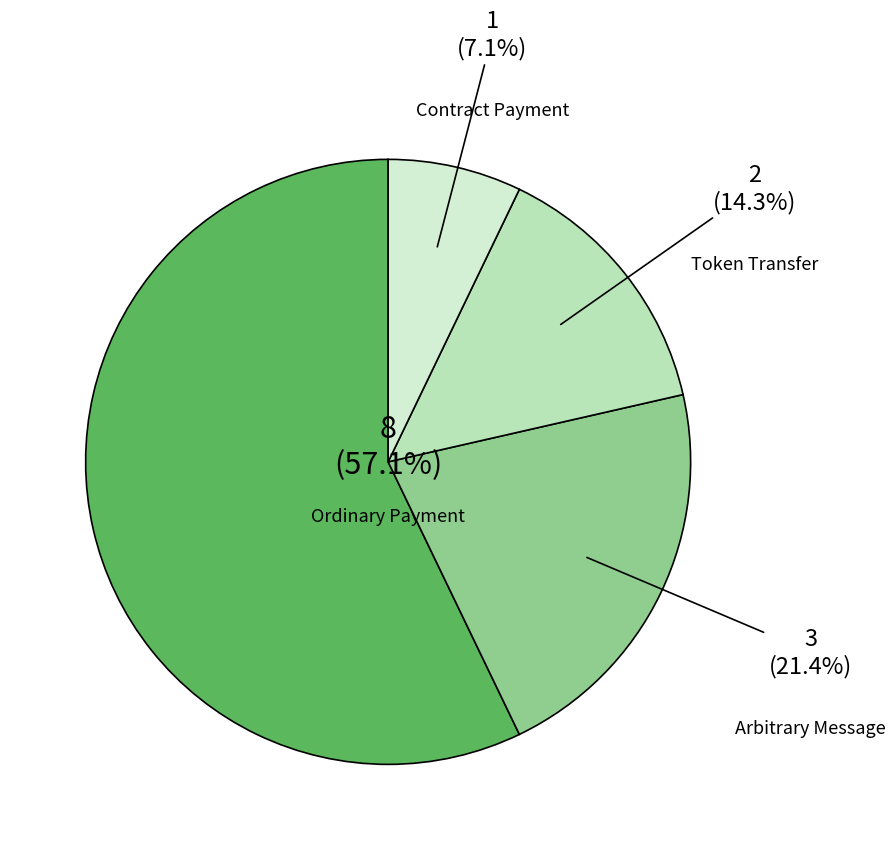

To the nearest percent, what is the difference between the largest and smallest slice percentages?

50%